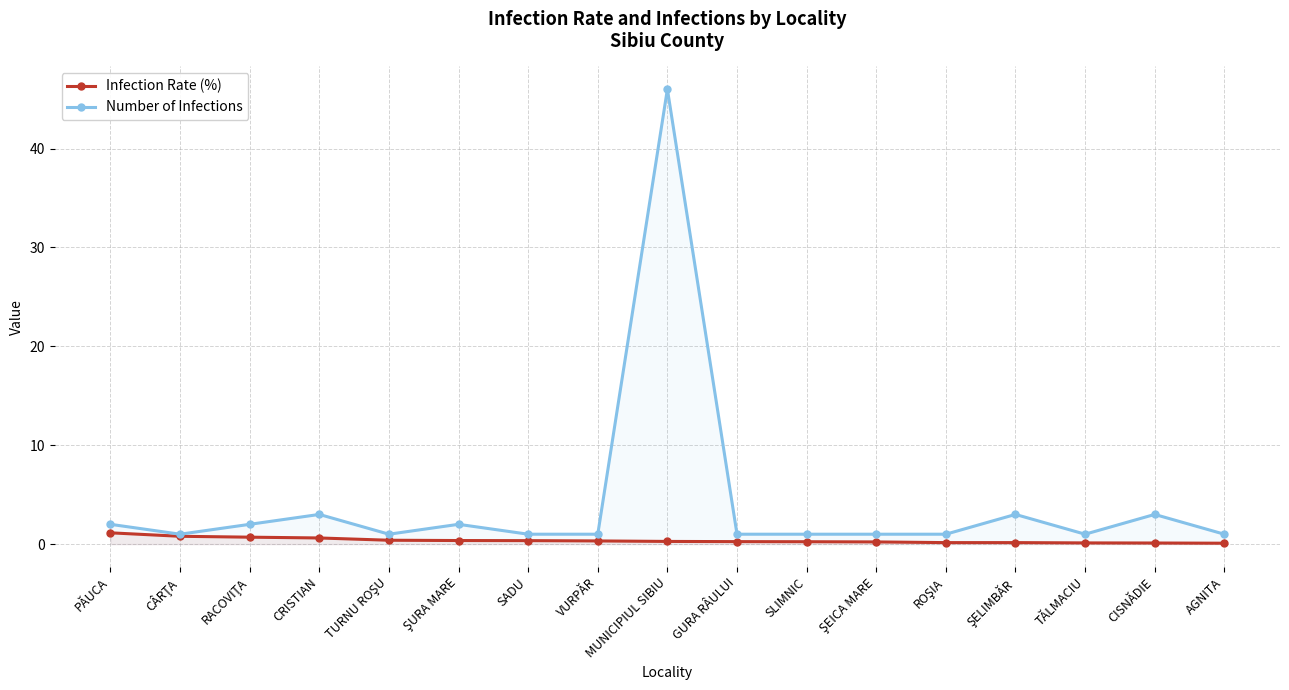

Between RACOVIŢA and TURNU ROŞU, which is larger?

RACOVIŢA